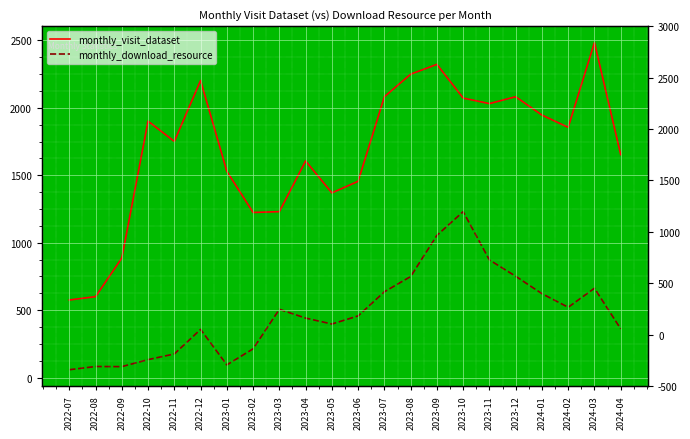

What is the maximum value for monthly_download_resource?

1230